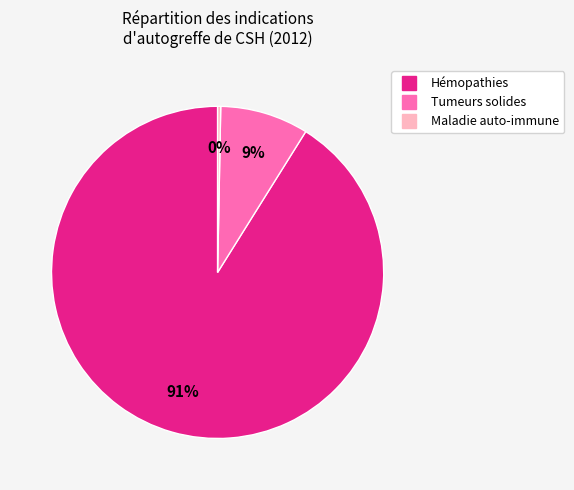

Which category has the biggest portion of the pie?

Hémopathies